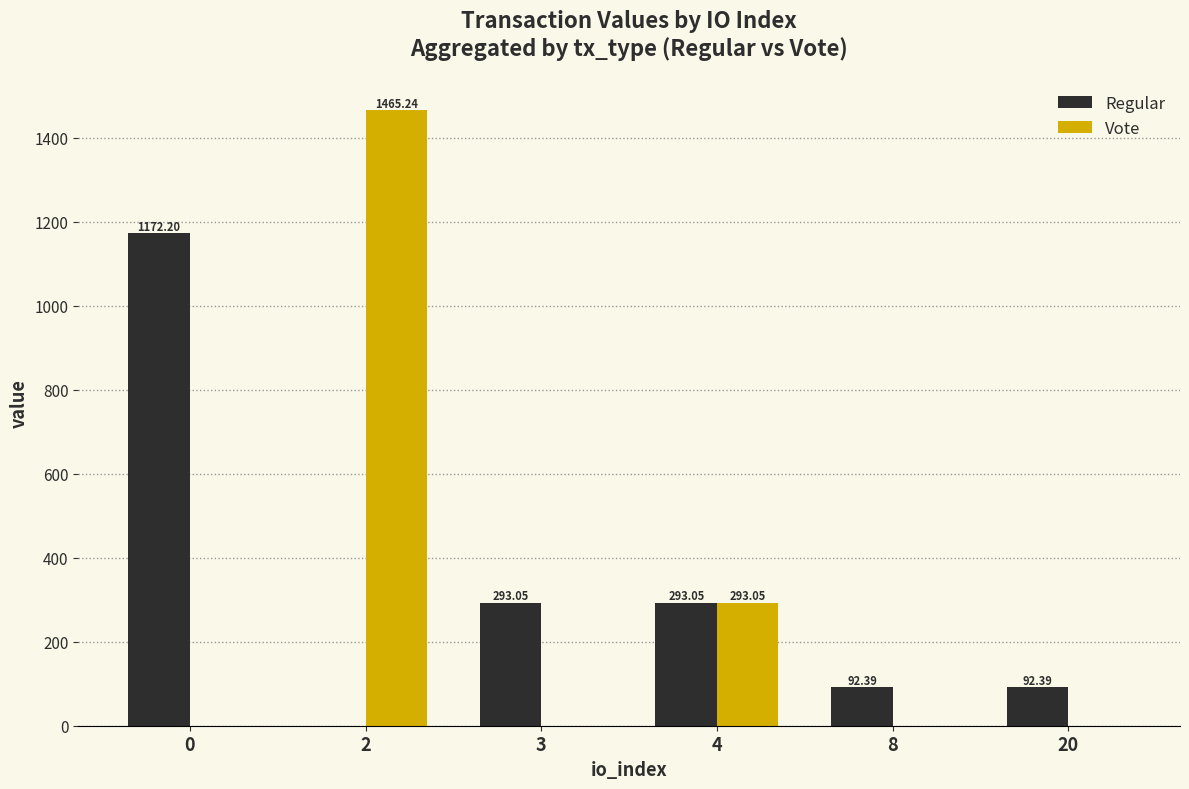

Which series has the largest total across all categories?

Regular